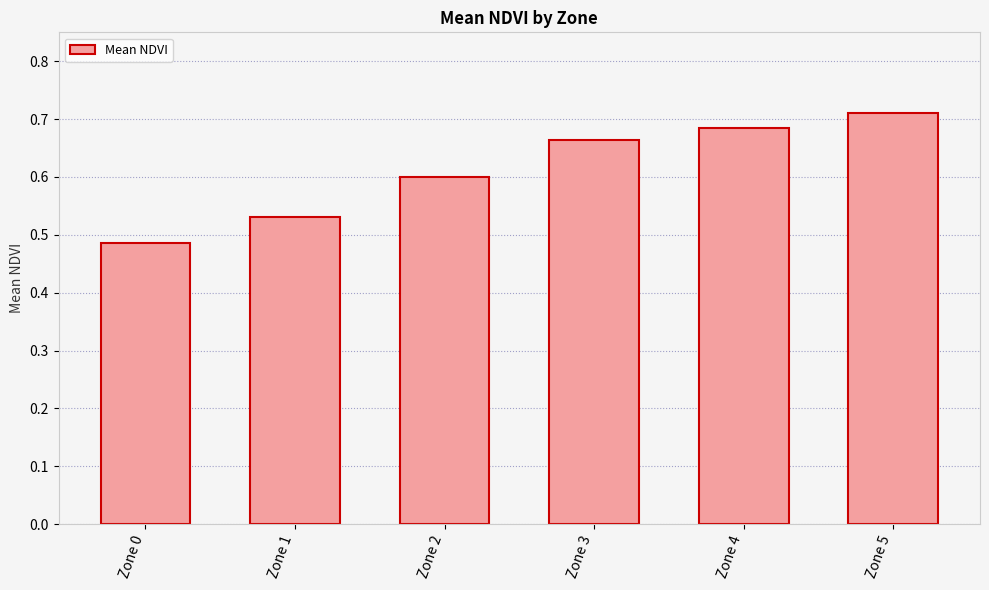

Which category has the highest value across all series?

Zone 5